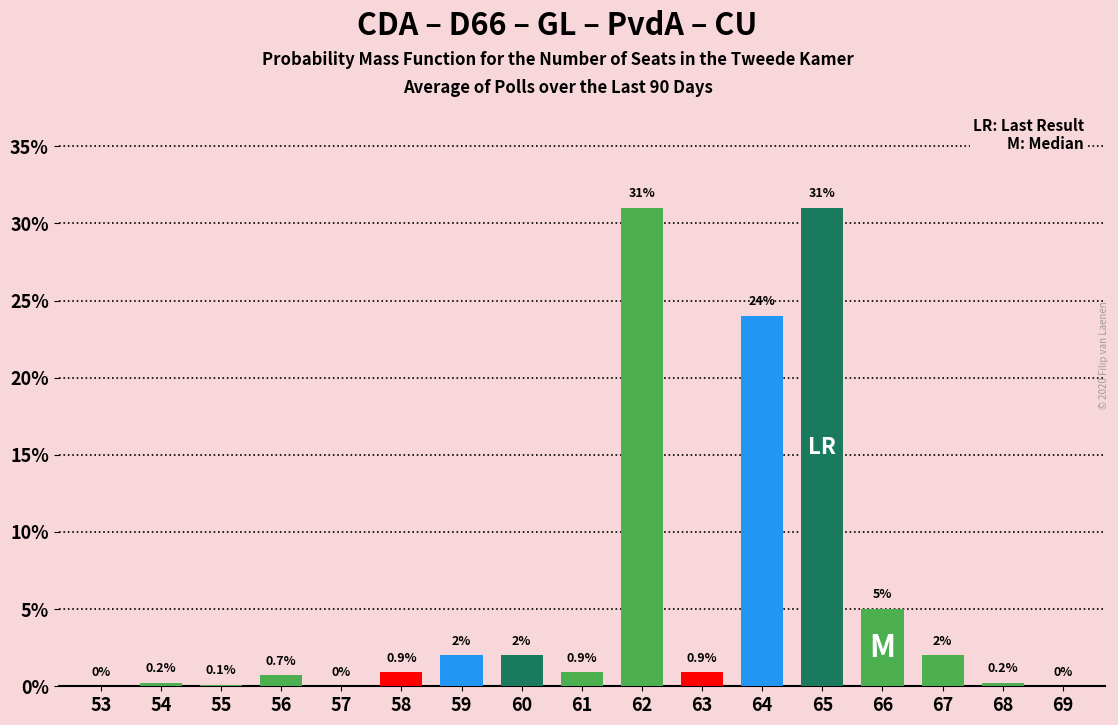

Reading left to right, transcribe all the data shown in this chart.

53=0.0	54=0.2	55=0.1	56=0.7	57=0.0	58=0.9	59=2.0	60=2.0	61=0.9	62=31.0	63=0.9	64=24.0	65=31.0	66=5.0	67=2.0	68=0.2	69=0.0